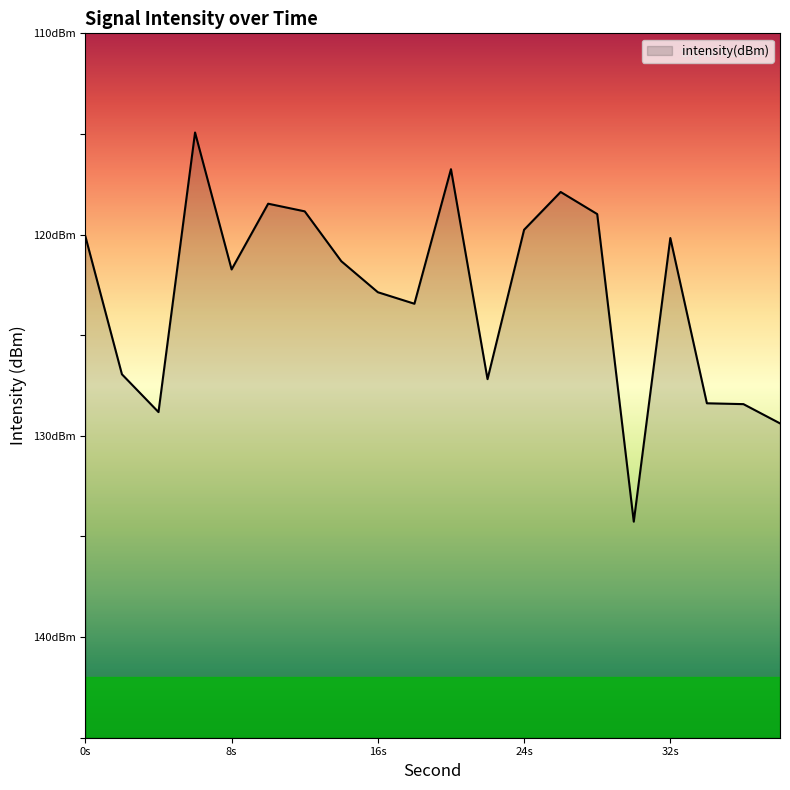

The value at 12 is -186.0. True or false?

False